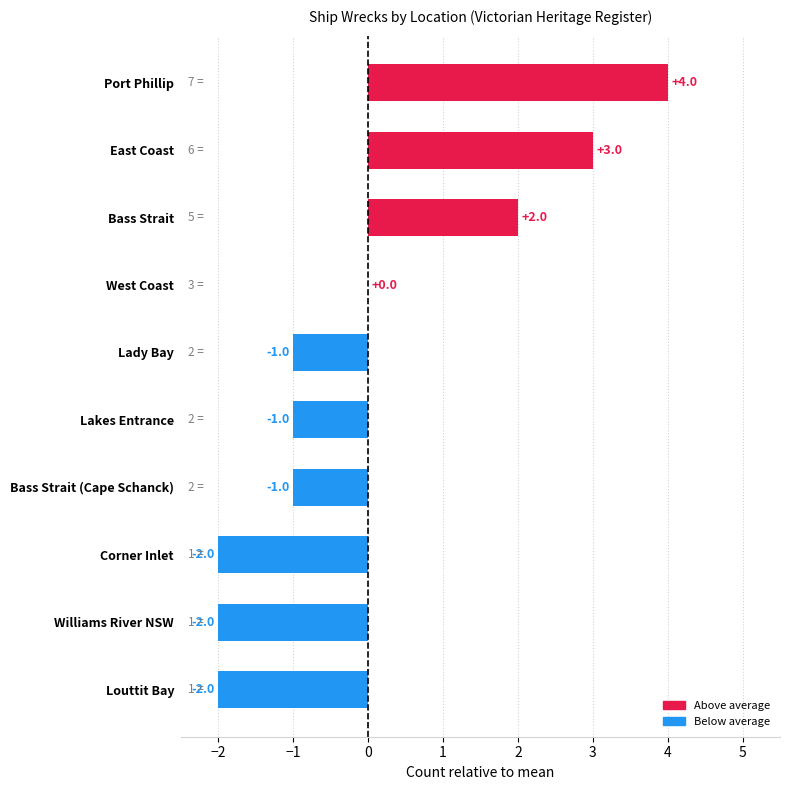

Reading bottom to top, extract all data points from this chart.

Louttit Bay=-2	Williams River NSW=-2	Corner Inlet=-2	Bass Strait (Cape Schanck)=-1	Lakes Entrance=-1	Lady Bay=-1	West Coast=0	Bass Strait=2	East Coast=3	Port Phillip=4